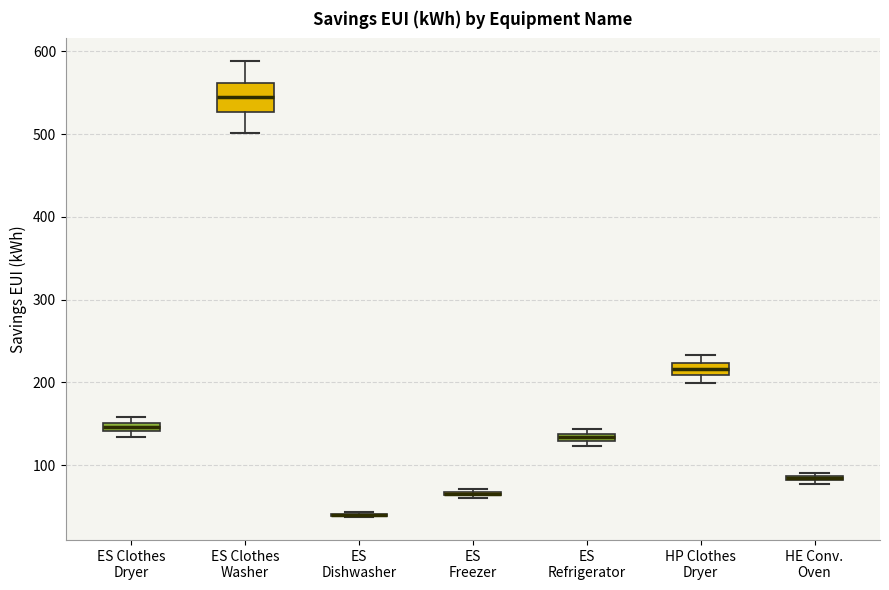

Where is the upper edge of the box for HE Conv. Oven on the y-axis? The values are not printed on the chart, so give them approximately, as read against the axis.

90